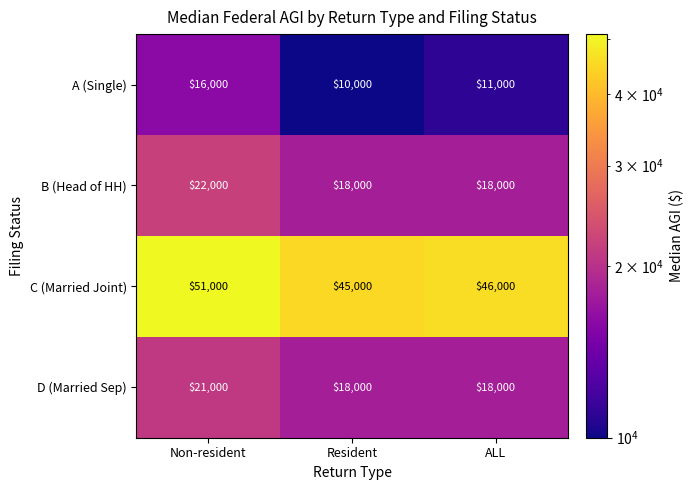

The value of A (Single) at Resident is 17281. True or false?

False